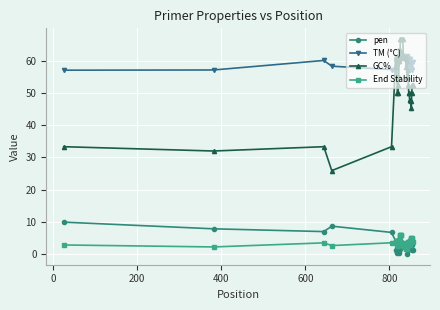

At how many categories does at least one series exceed 11?

40